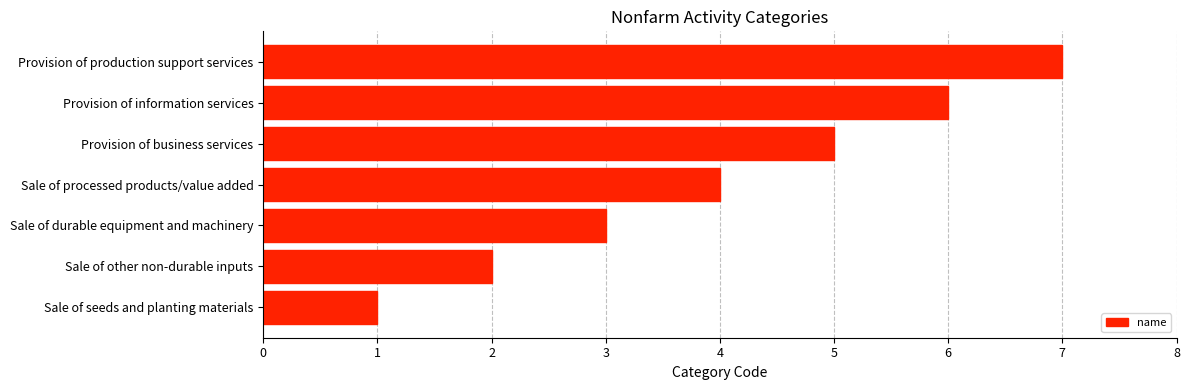

What is the sum of all values?

28